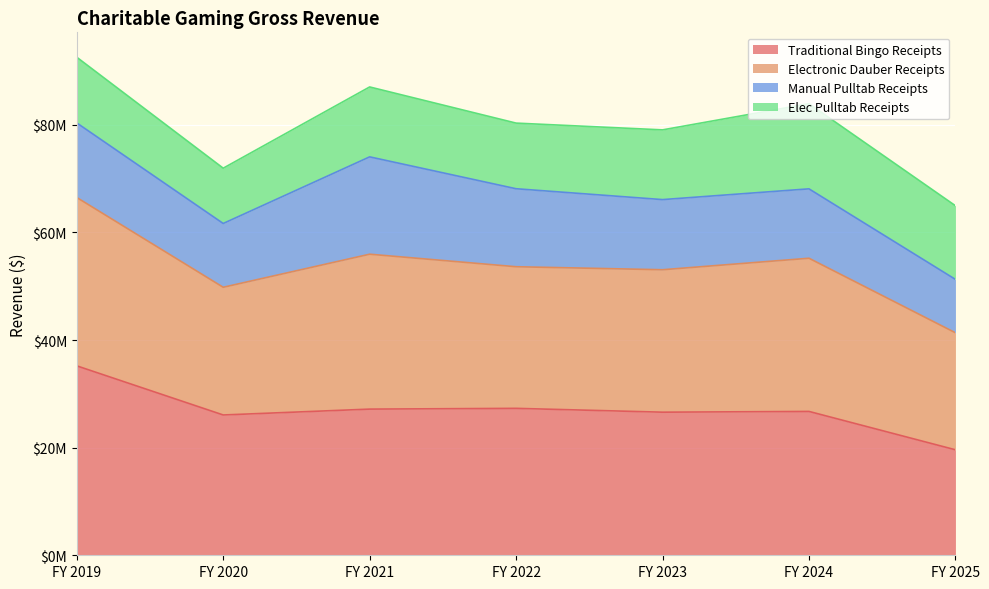

Does the chart display data point markers on the line(s)?

No